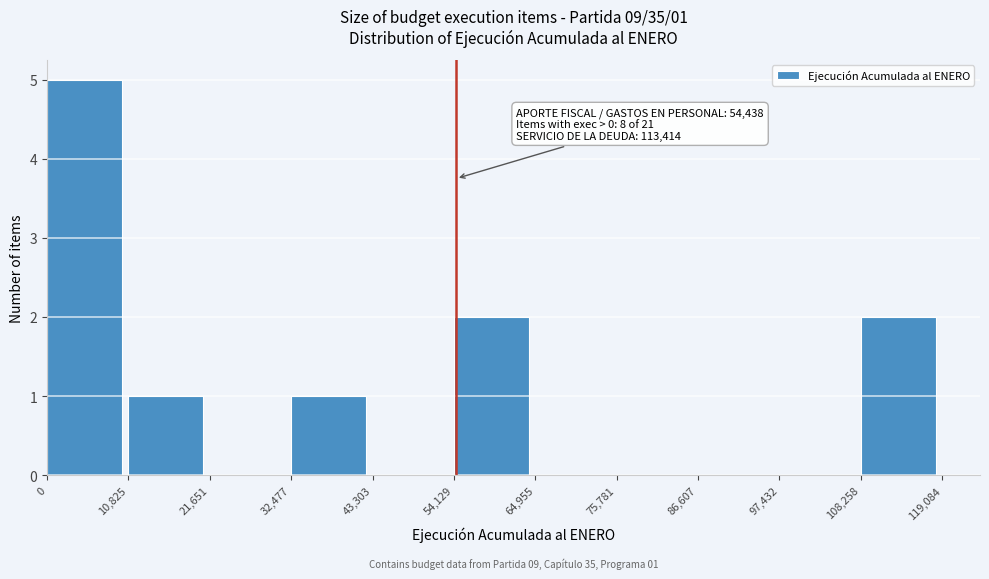

Over which range of the x-axis is the bar tallest?

0 to 10,825